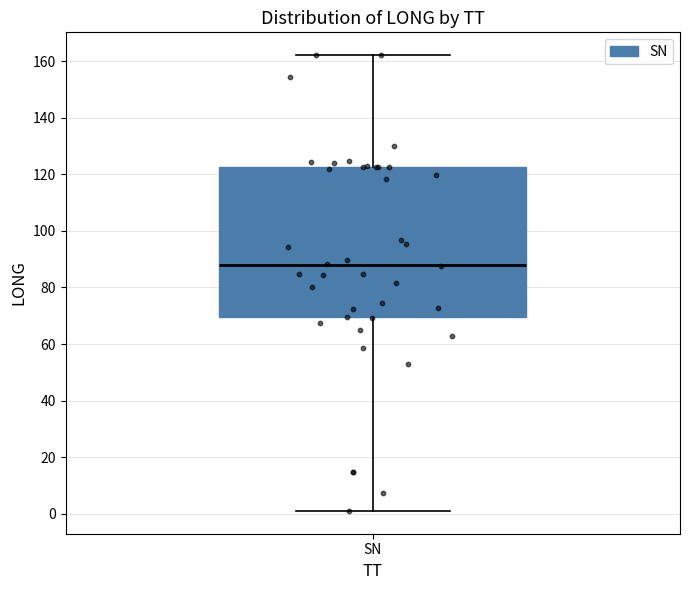

Read this box plot against the y-axis: the position of the median line, the range covered by the box, and the ends of both whiskers. The values are not printed on the chart, so give them approximately, as read against the axis.

median 88, box 70 to 122, whiskers 2 to 162